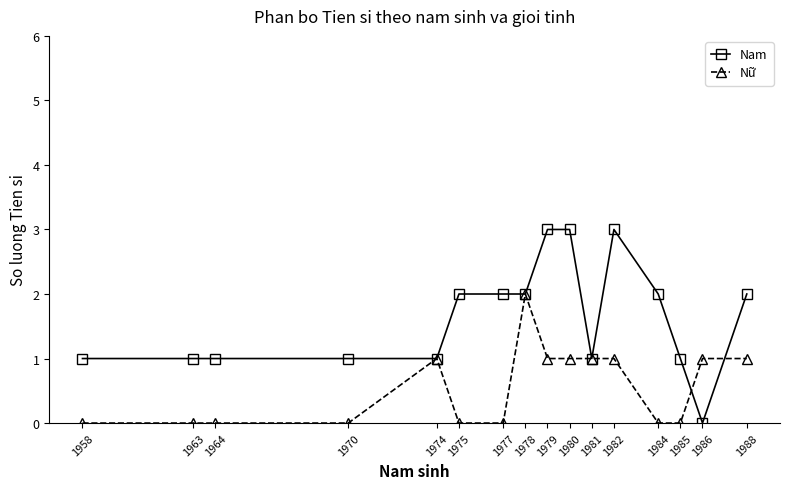

What is the sum of all Nam values?

26